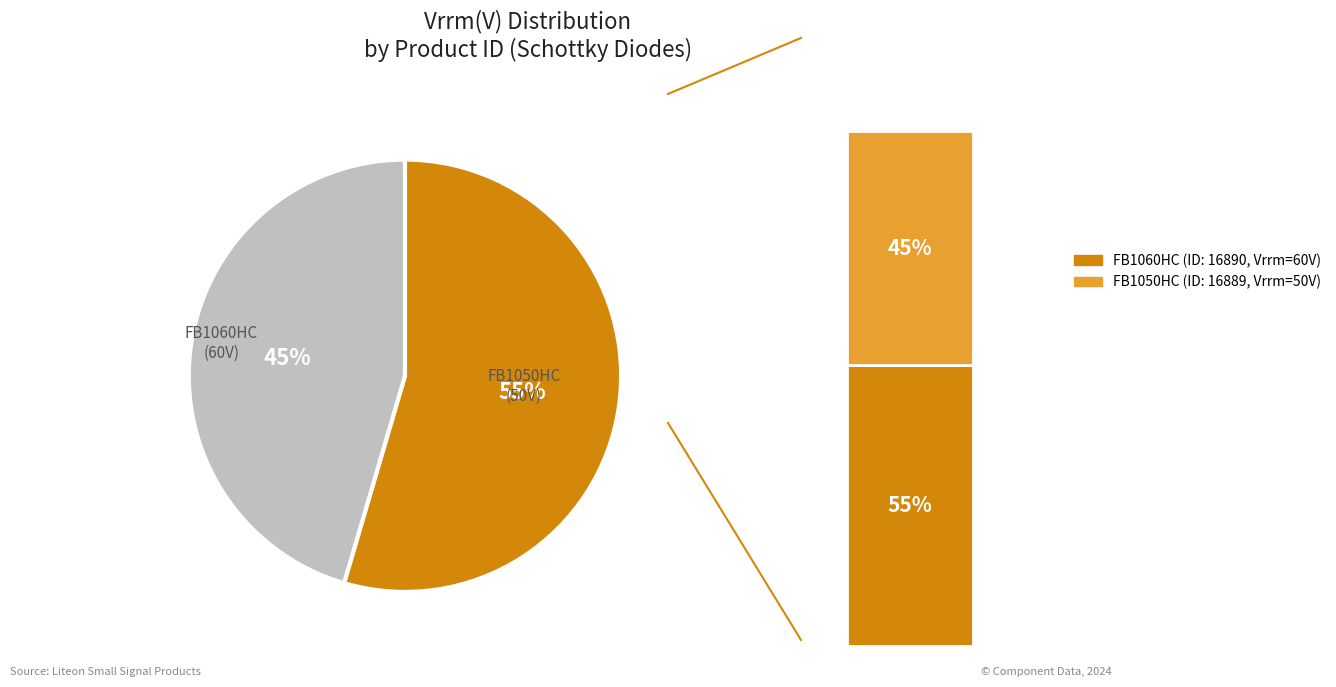

How many segments does this pie chart have?

2